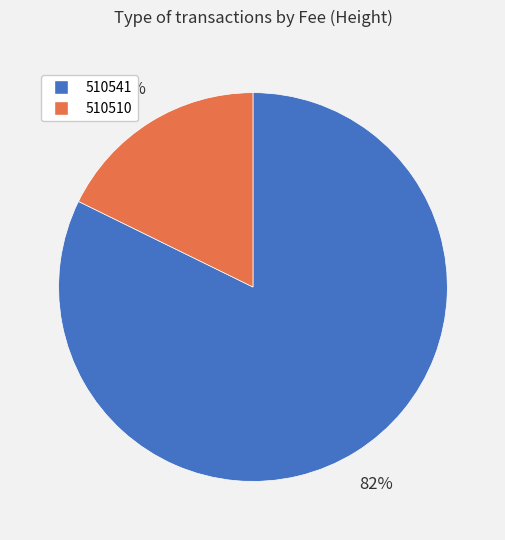

Count the number of slices in the pie.

2